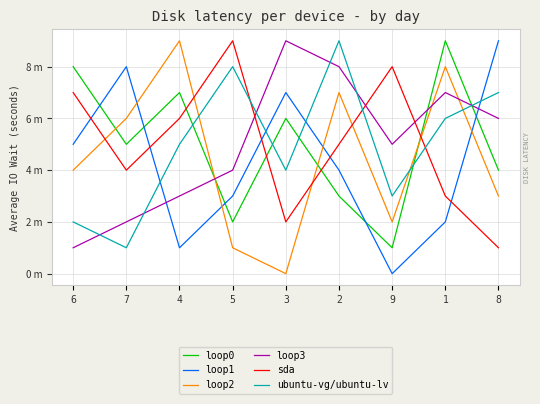

What are all the series names shown in the legend?

loop0, loop1, loop2, loop3, sda, ubuntu-vg/ubuntu-lv